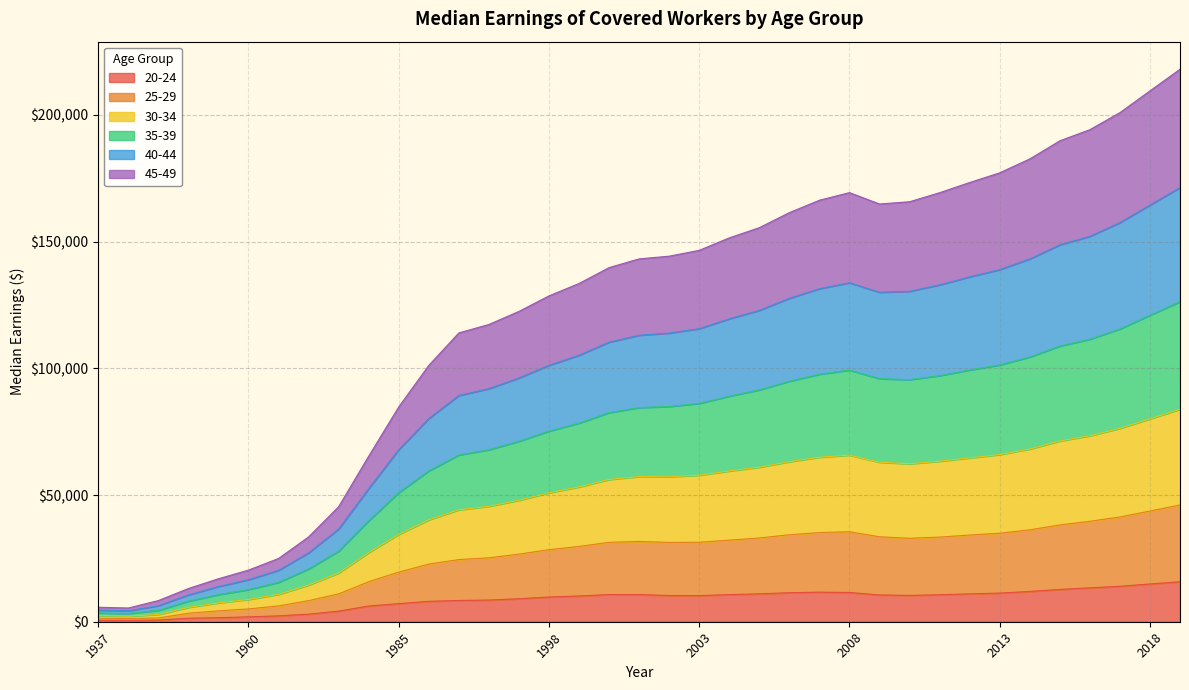

What is the difference between the second highest and second lowest values in the 45-49 series?

42269